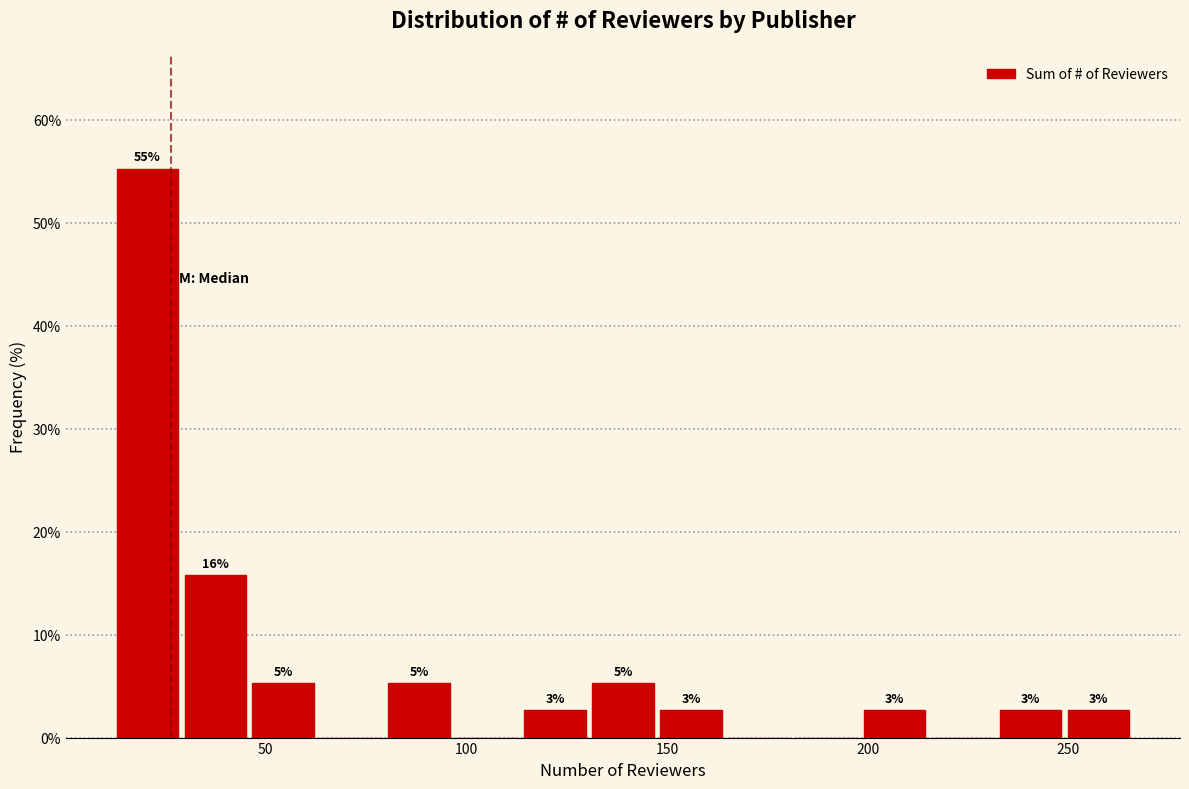

Read against the x-axis, roughly where is the centre of the tallest bar?

20